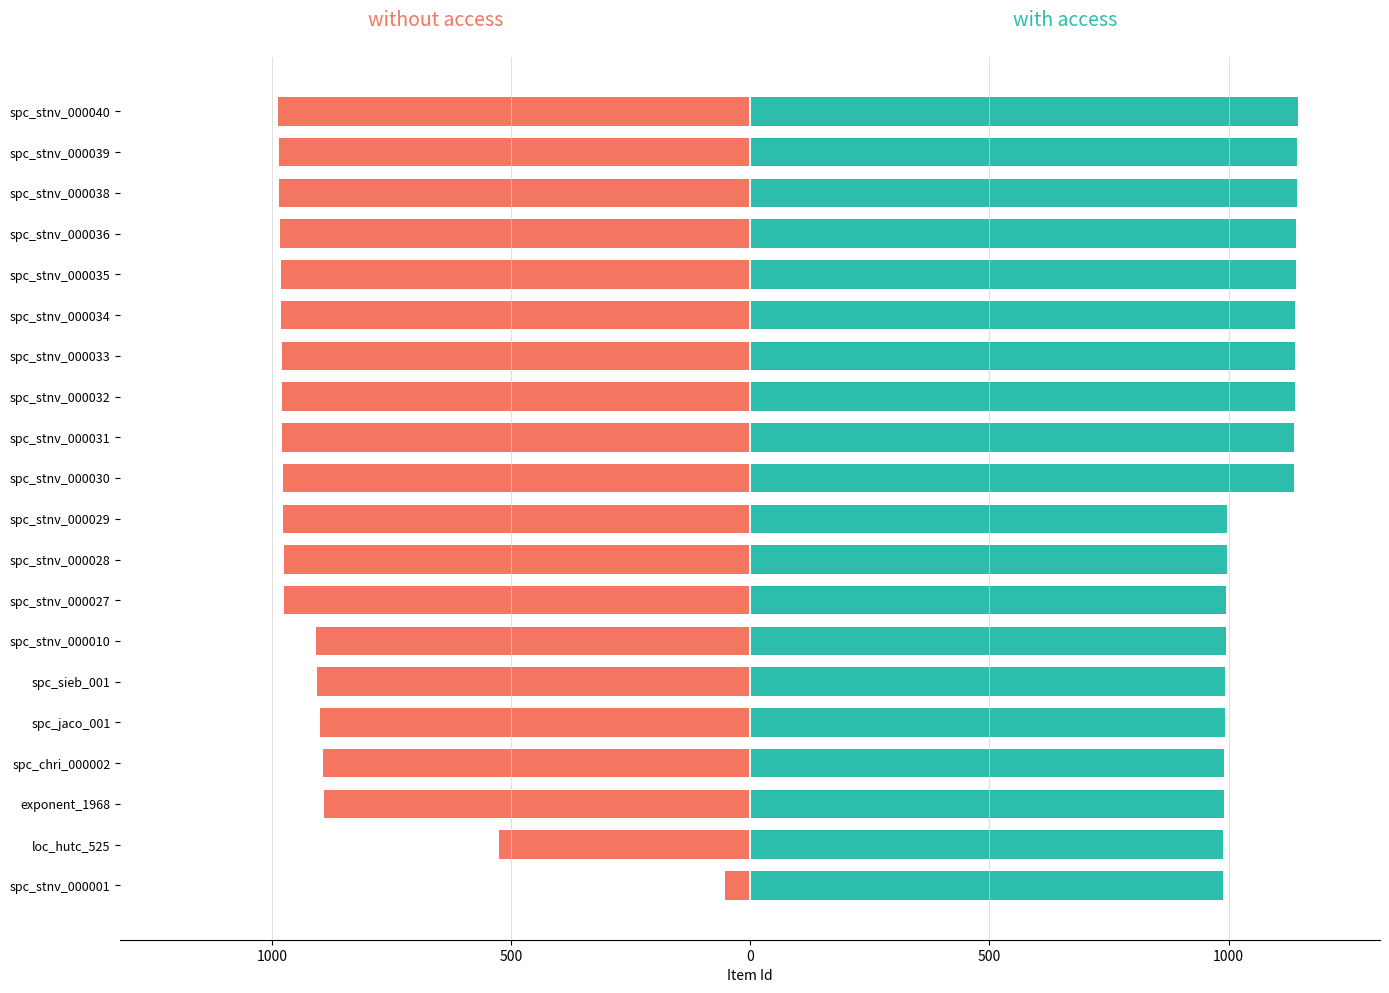

Reading right to left, transcribe all the data shown in this chart.

without access: -987	-986	-985	-983	-982	-981	-980	-979	-978	-977	-976	-975	-974	-907	-905	-899	-894	-891	-526	-53
with access: 1145	1144	1143	1142	1141	1140	1139	1138	1137	1136	997	996	995	994	993	992	991	990	989	988